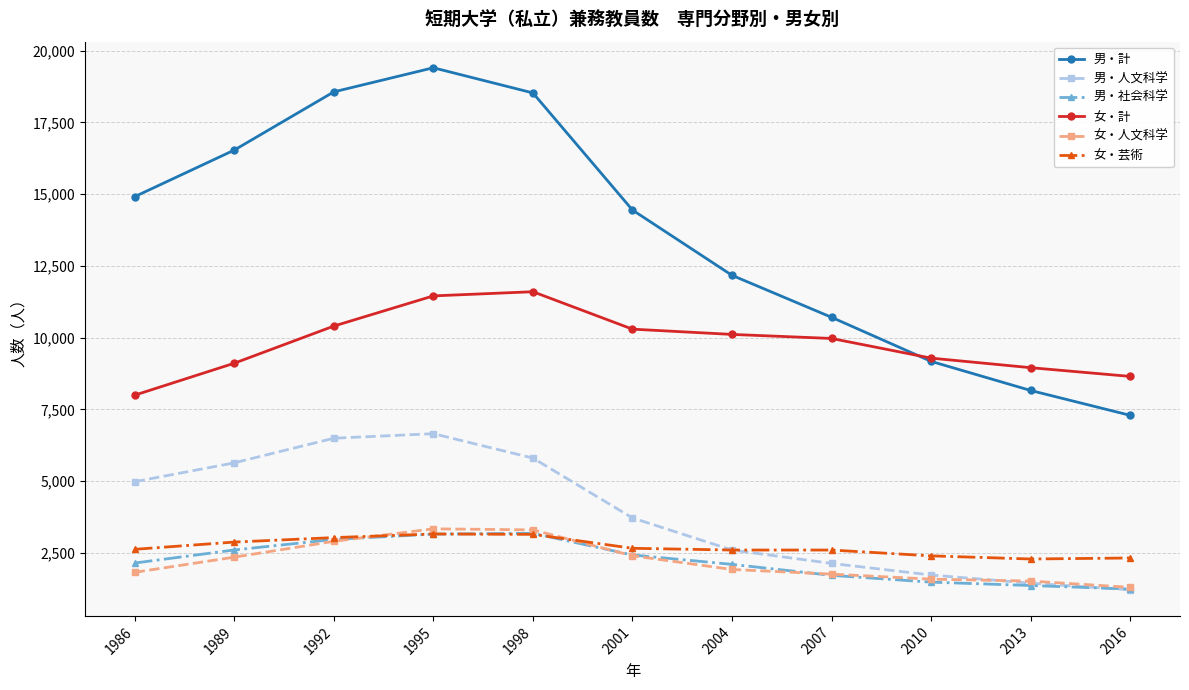

True or false: 女・計 and 男・社会科学 intersect in this chart.

False